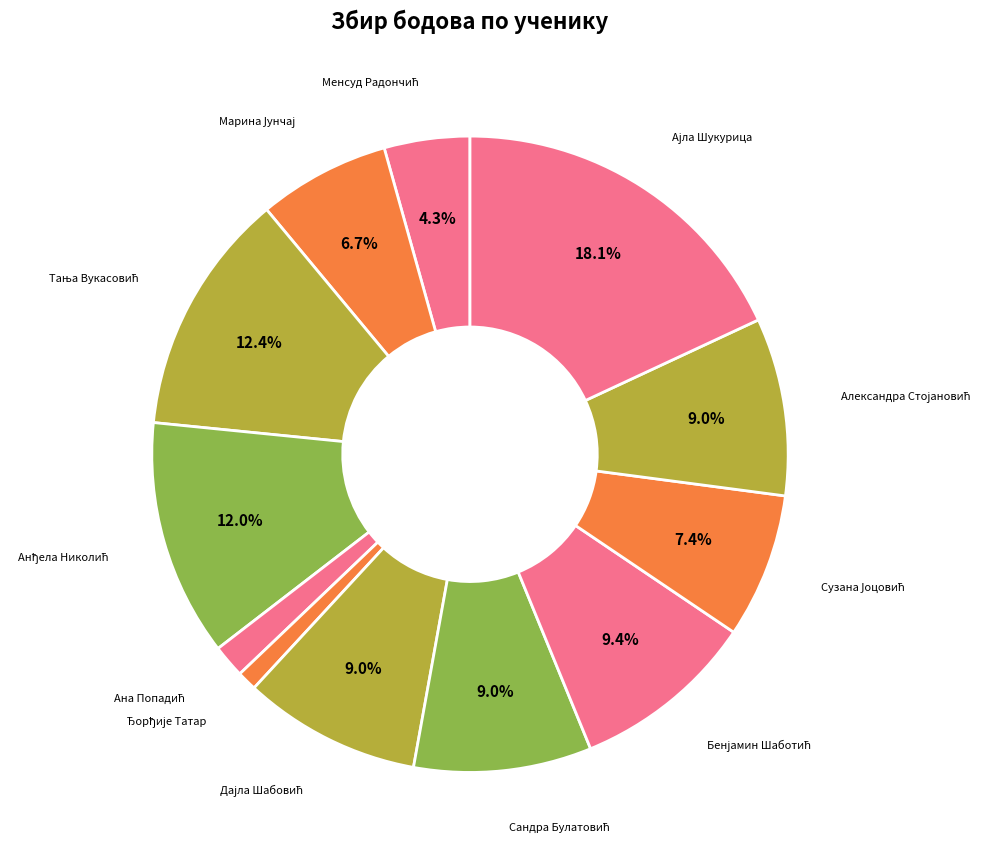

What is the largest slice in the pie chart?

Ајла Шукурица